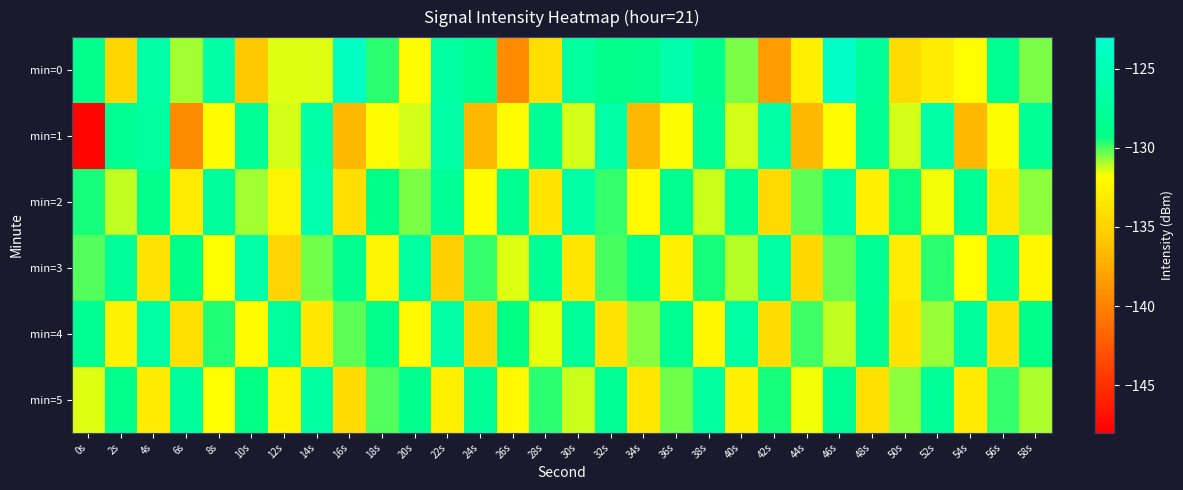

How many distinct data groups are displayed?

6